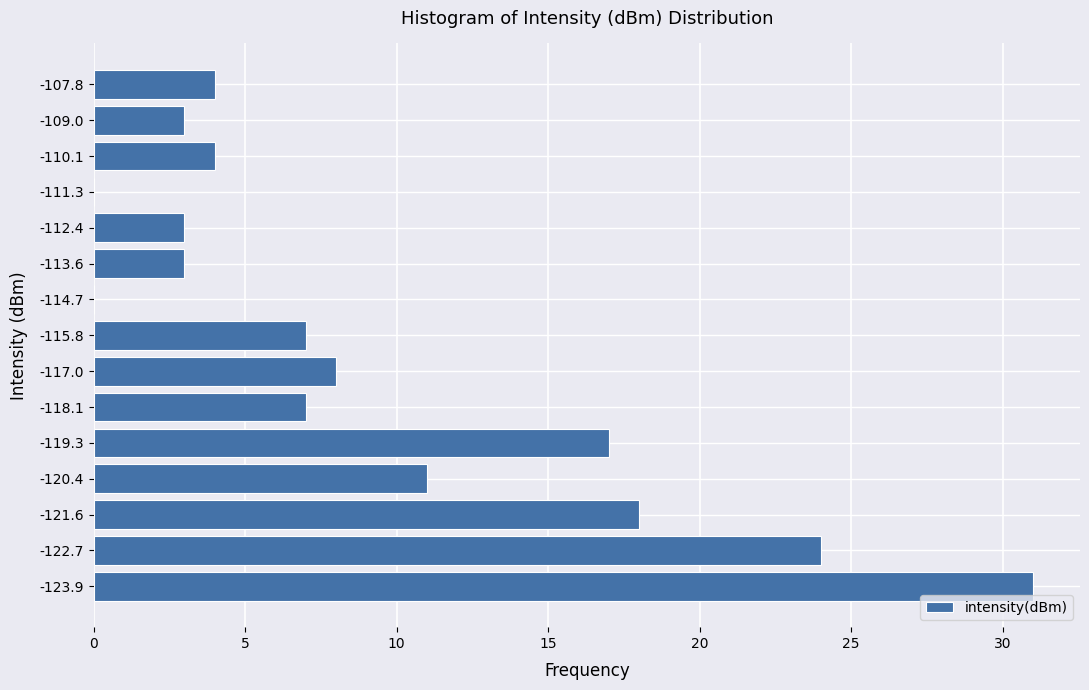

Reading top to bottom, list all the values displayed in this chart.

-107.8=4	-109.0=3	-110.1=4	-111.3=0	-112.4=3	-113.6=3	-114.7=0	-115.8=7	-117.0=8	-118.1=7	-119.3=17	-120.4=11	-121.6=18	-122.7=24	-123.9=31